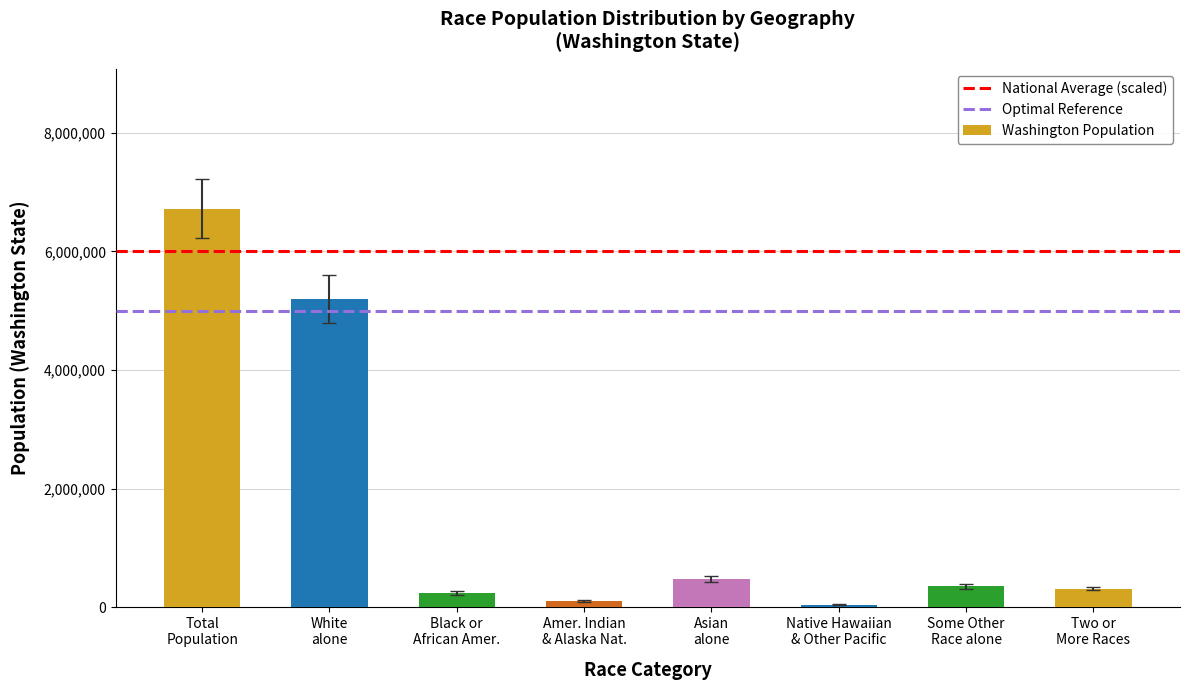

What is the maximum value shown in the chart?

6724540